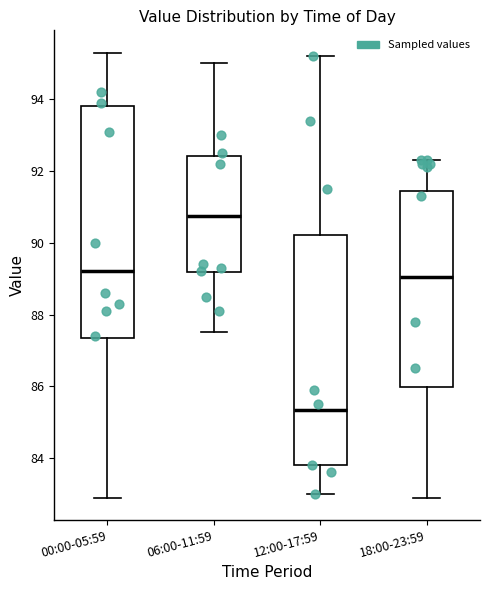

Reading left to right, transcribe this box plot: for each box, give where its median line is, the range the box spans, and where its two whiskers end, as read against the y-axis. The values are not printed on the chart, so give them approximately, as read against the axis.

00:00-05:59: median 89.2, box 87.4 to 93.8, whiskers 83.0 to 95.4
06:00-11:59: median 90.8, box 89.2 to 92.4, whiskers 87.6 to 95.0
12:00-17:59: median 85.4, box 83.8 to 90.2, whiskers 83.0 to 95.2
18:00-23:59: median 89.0, box 86.0 to 91.4, whiskers 83.0 to 92.4